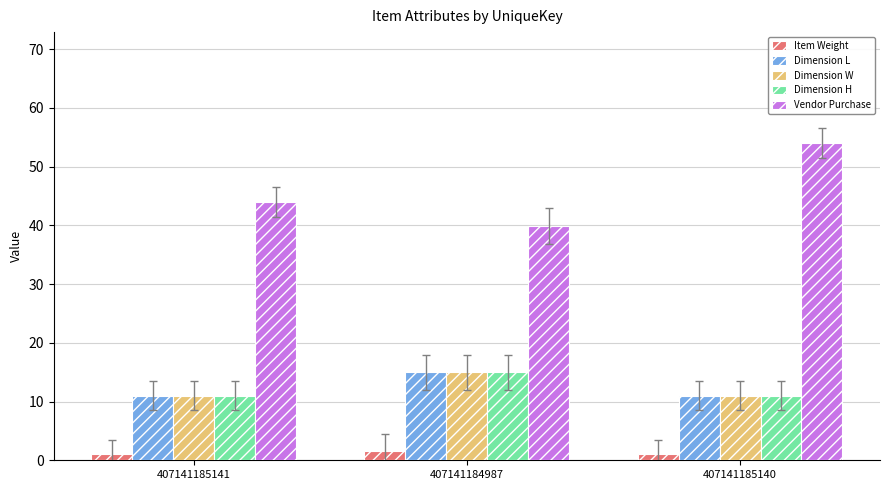

The Dimension L series shows 15.0 at 407141184987. True or false?

True